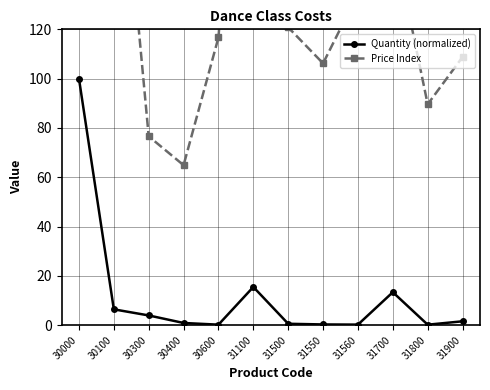

The value of Quantity (normalized) at 30300 is 6.4. True or false?

False